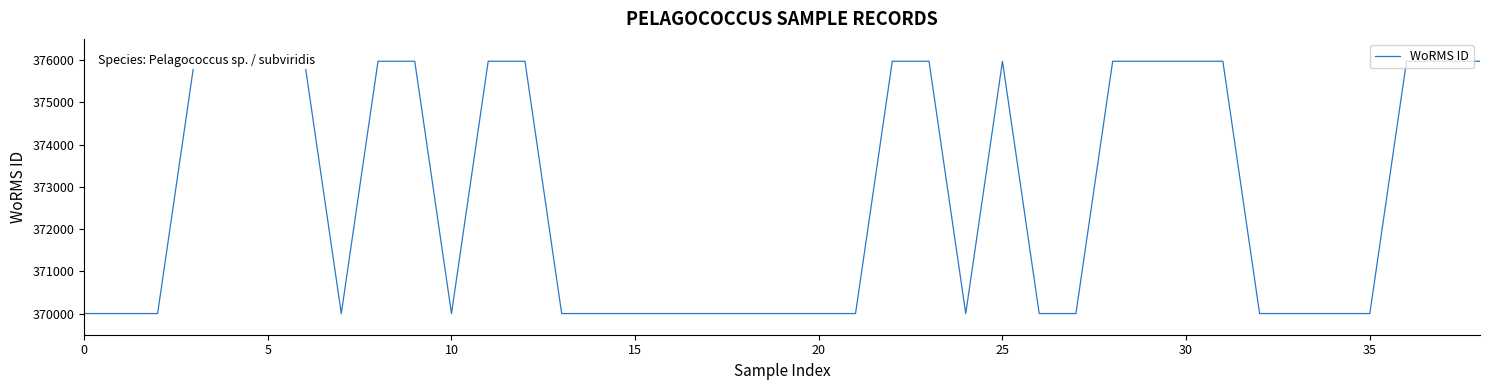

True or false: the data has more than 0 interior local peaks.

True